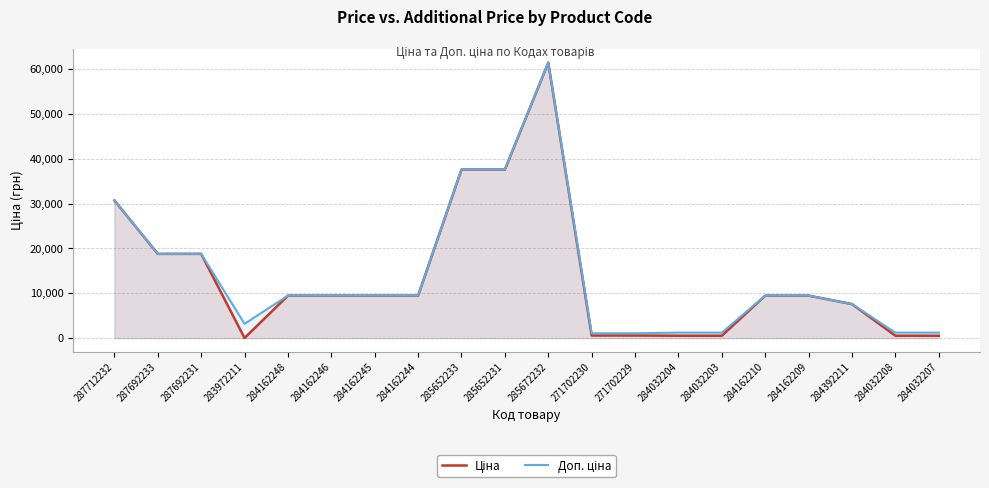

What is the label of the 11th point from the left?

285672232